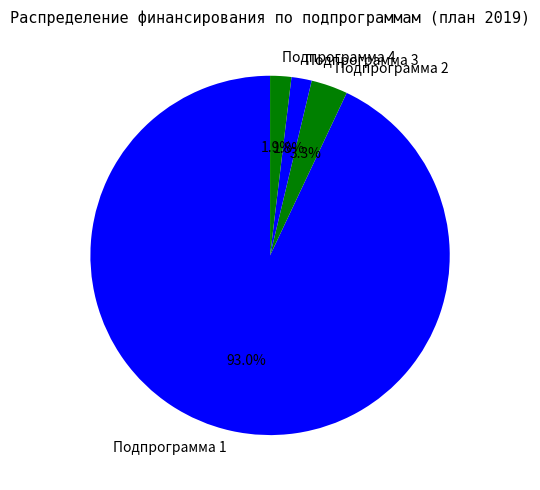

What is the ratio of the value at Подпрограмма 2 to the value at Подпрограмма 4?

1.7